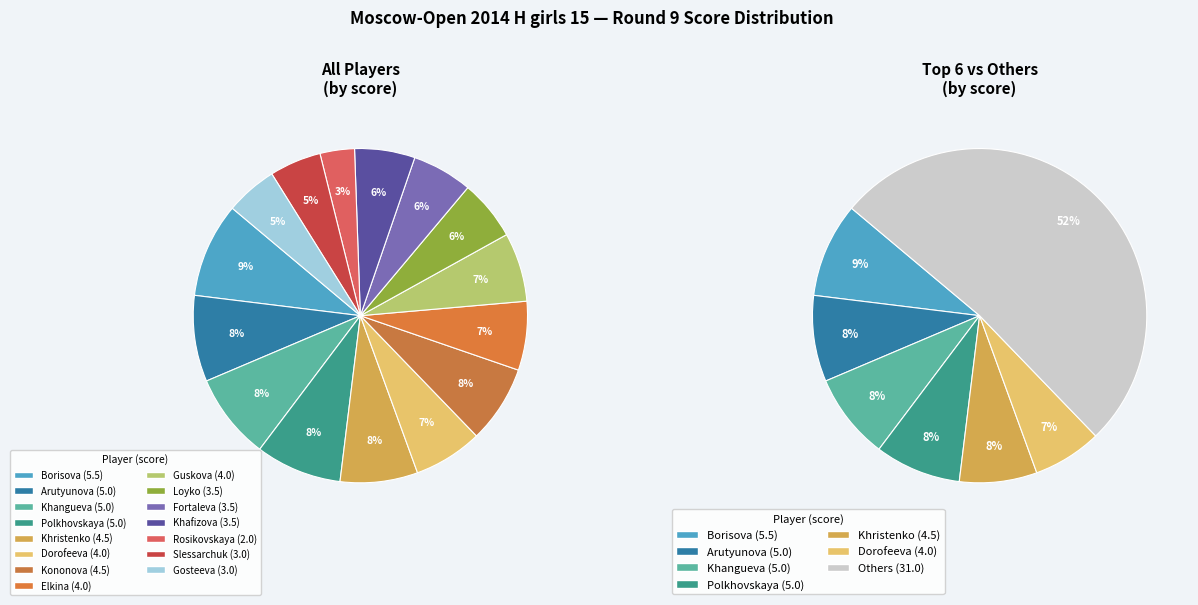

What is the smallest slice in the pie chart?

Rosikovskaya Valeriya